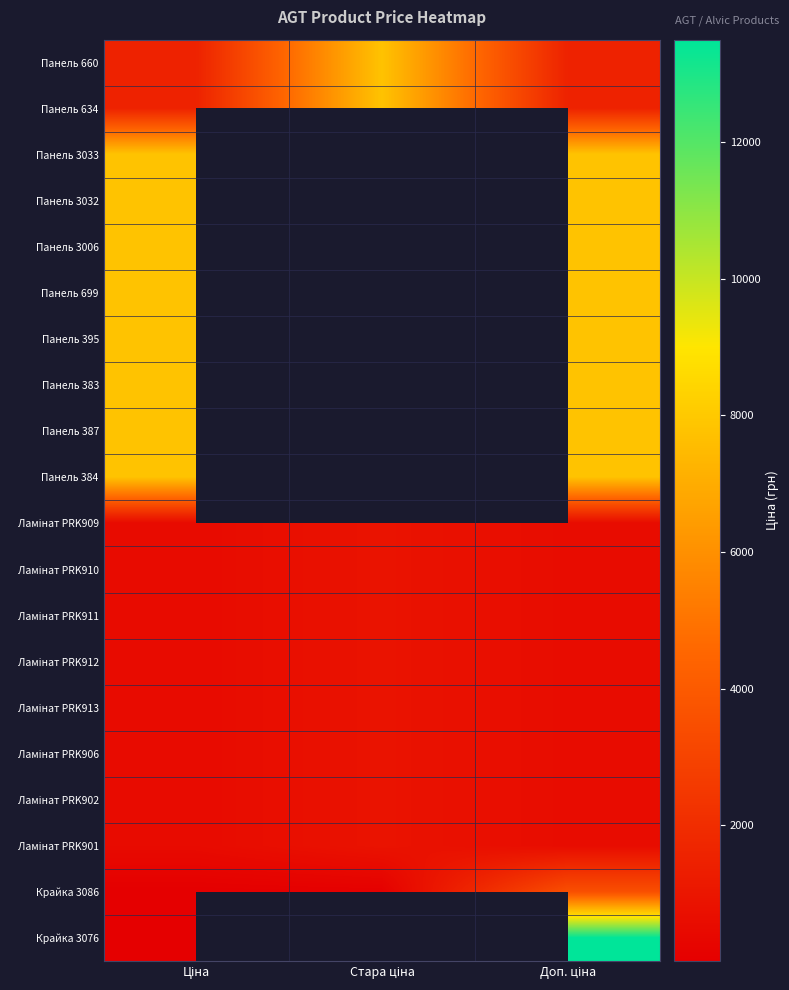

Which label corresponds to the largest value in the chart?

Доп. ціна